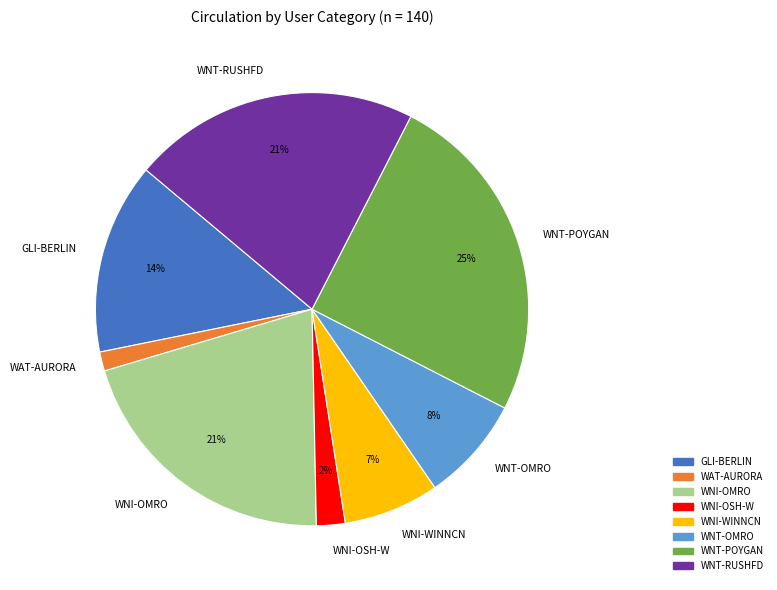

To the nearest percent, what percentage of the pie is WNI-OMRO?

21%